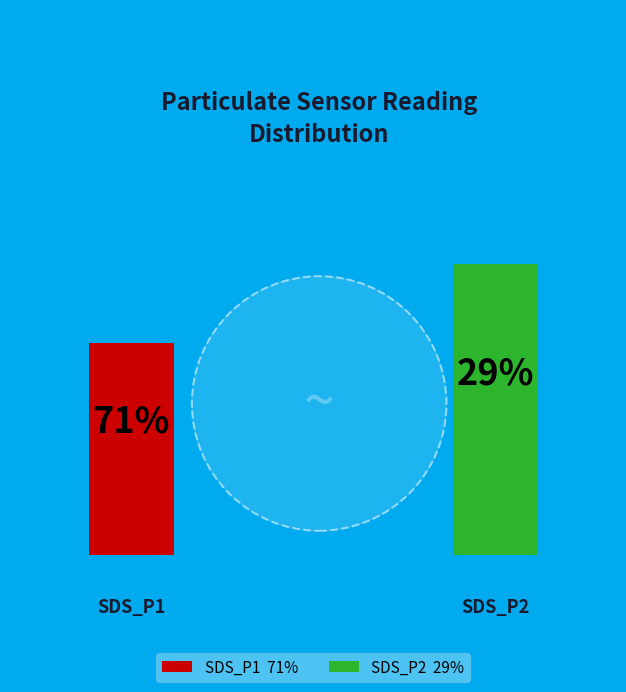

Is it true that 25 is 11% of the pie?

False